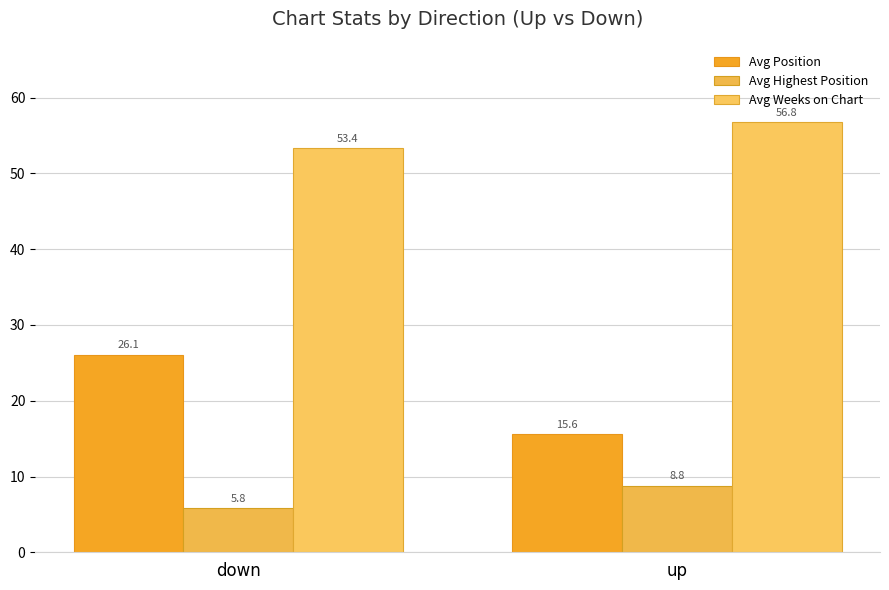

True or false: Avg Position has a value of 21.9 at up.

False